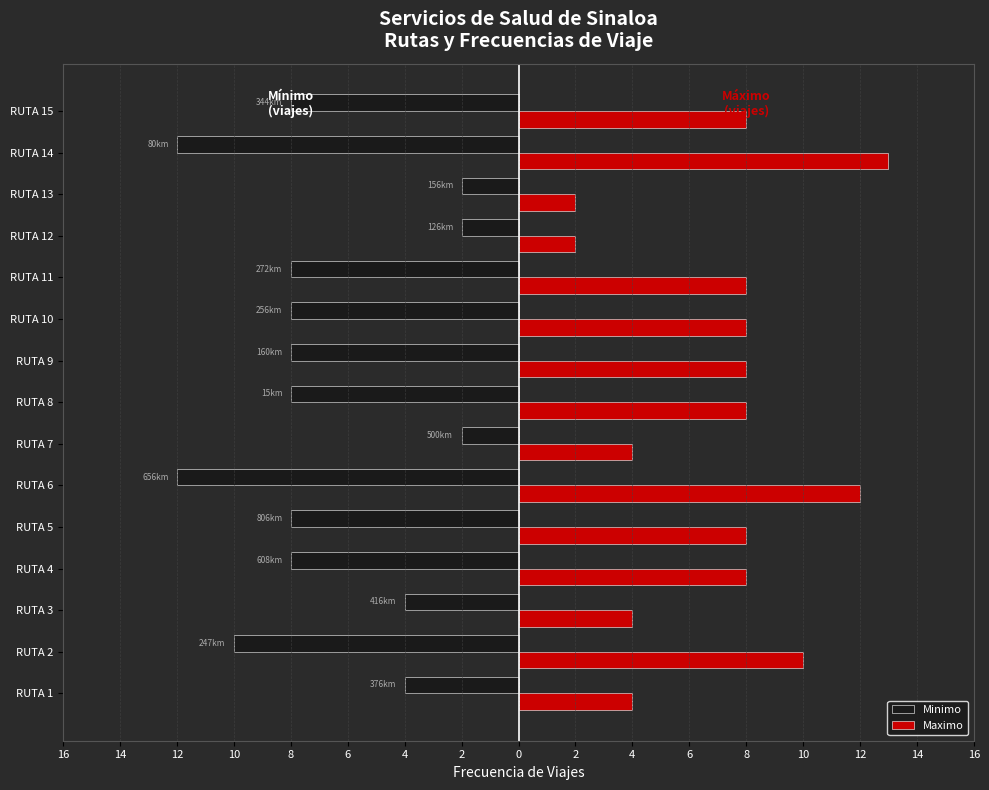

What are all the series names shown in the legend?

Minimo, Maximo